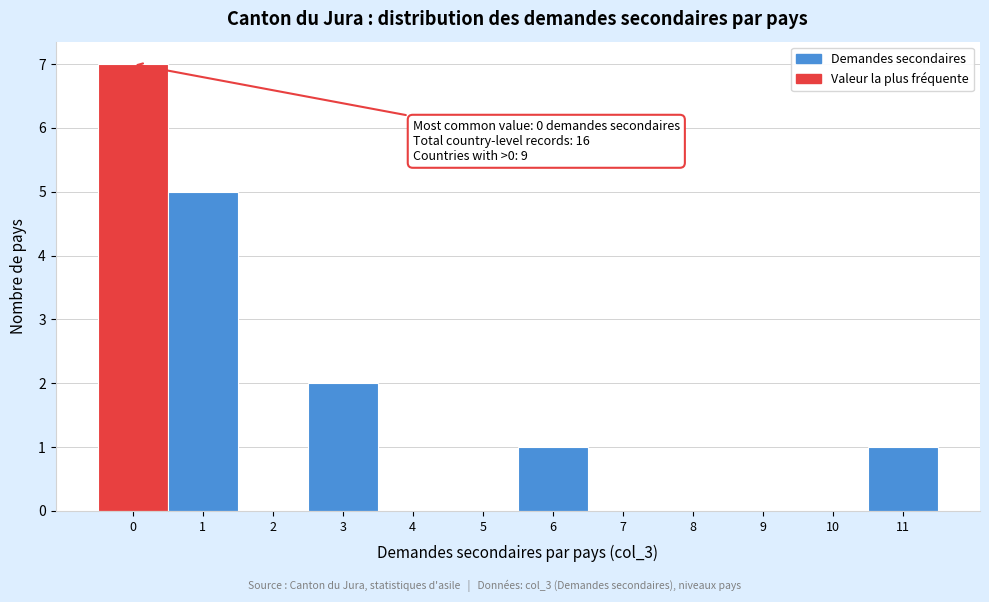

Over which range of the x-axis is the bar tallest?

-0.5 to 0.5